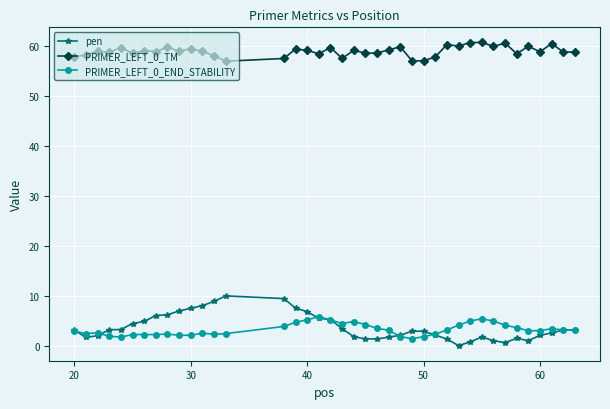

At how many categories does at least one series exceed 22?

40